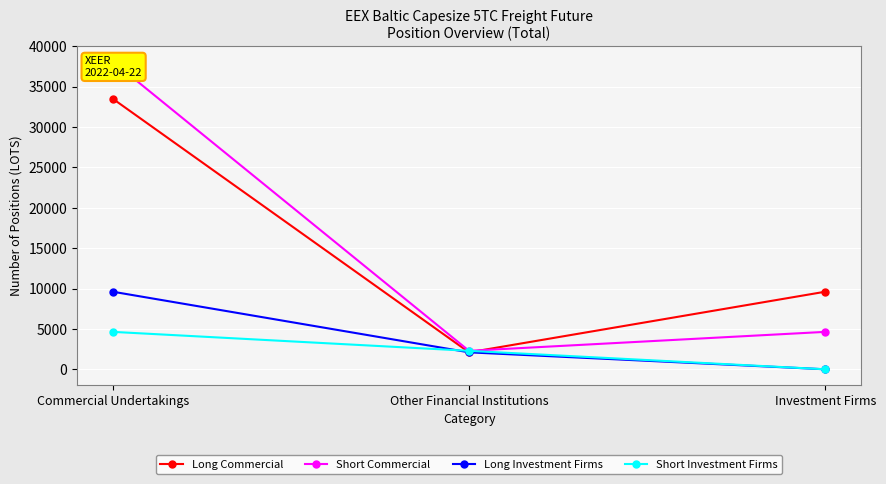

What is the maximum value for Short Commercial?

38135.2